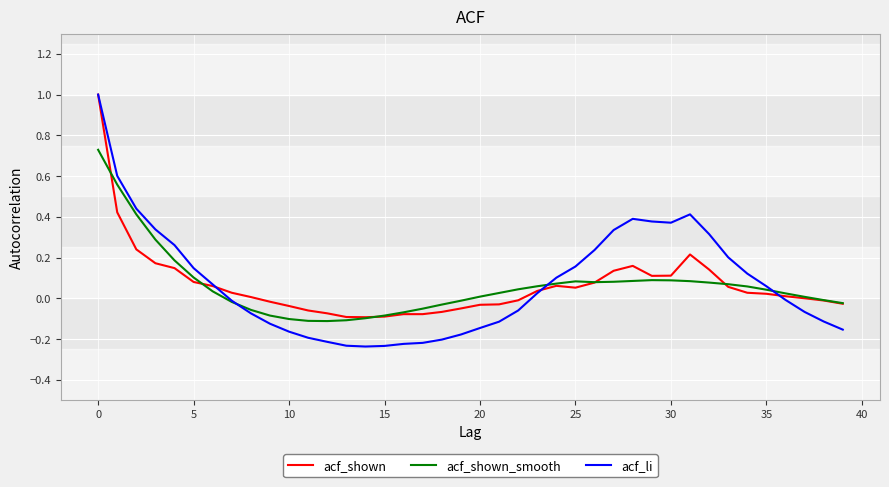

Which series has the largest range (max minus min)?

acf_li